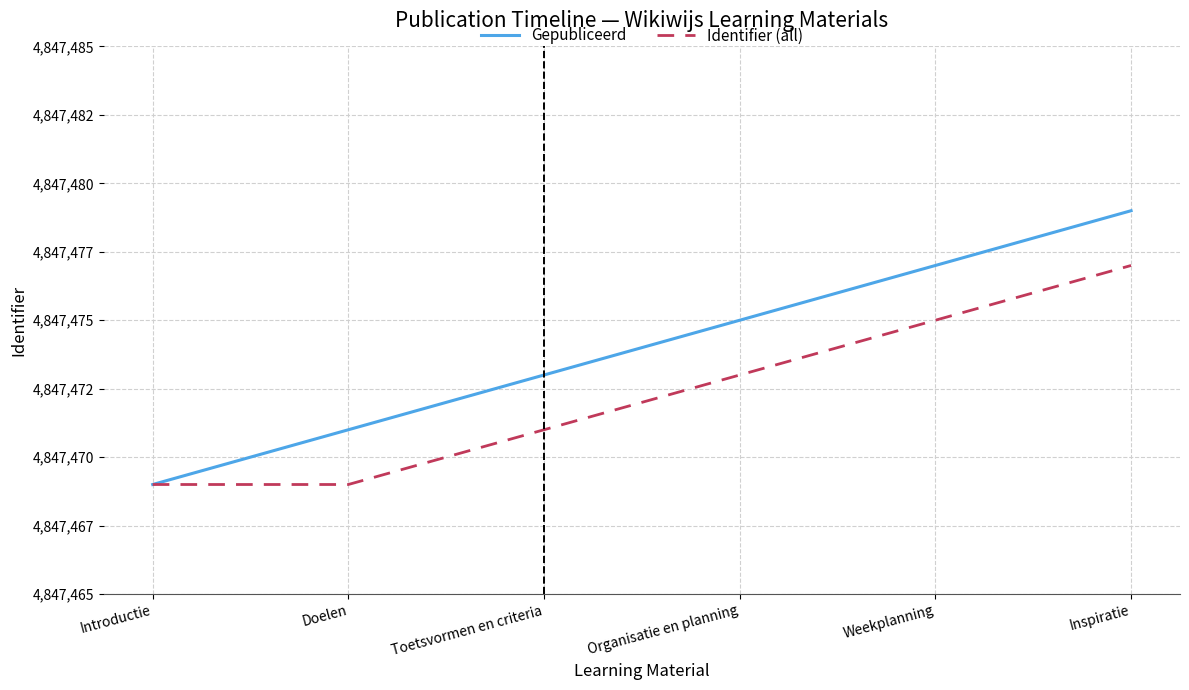

Does the chart display data point markers on the line(s)?

No